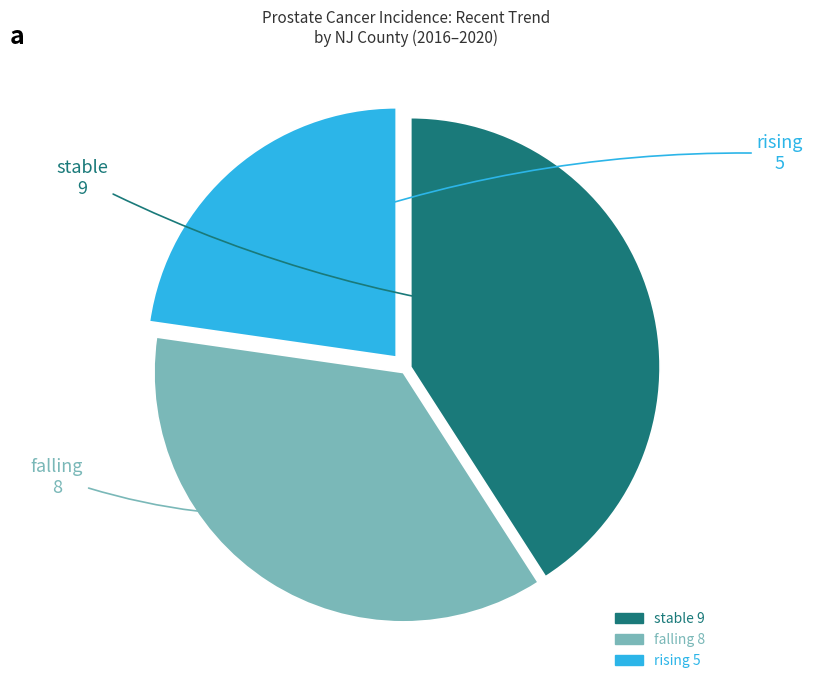

Does stable account for over 50% of the chart?

No